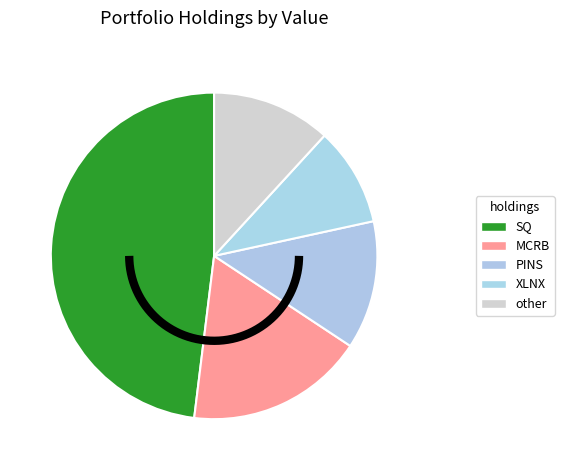

Does Pinterest (PINS) account for over 50% of the chart?

No